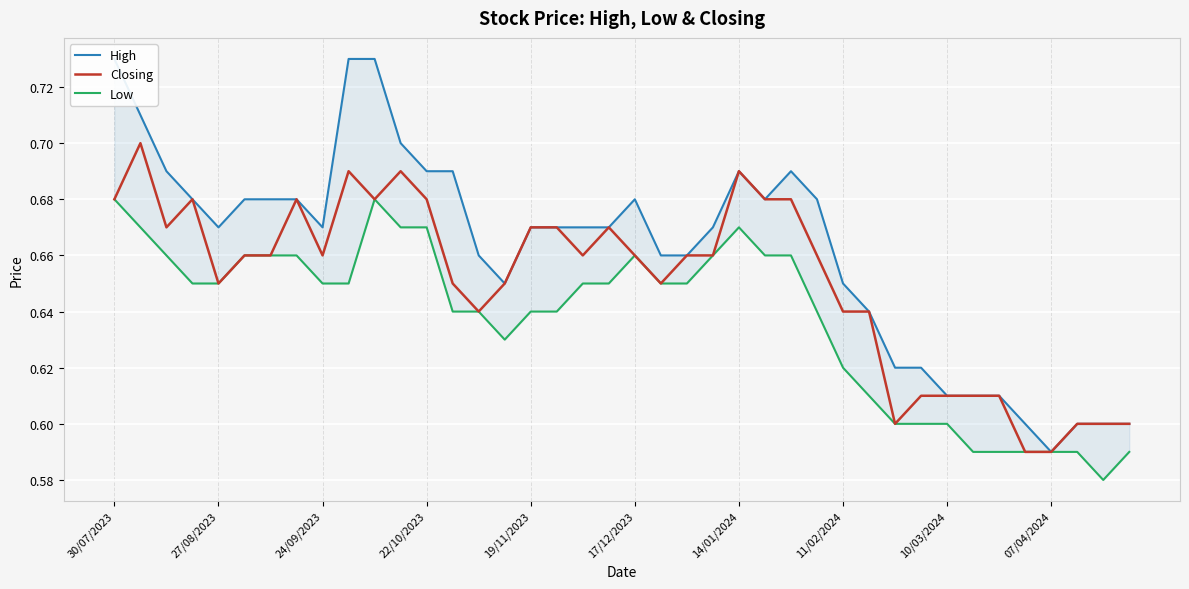

What is the difference between the maximum and minimum values in the High series?

0.1